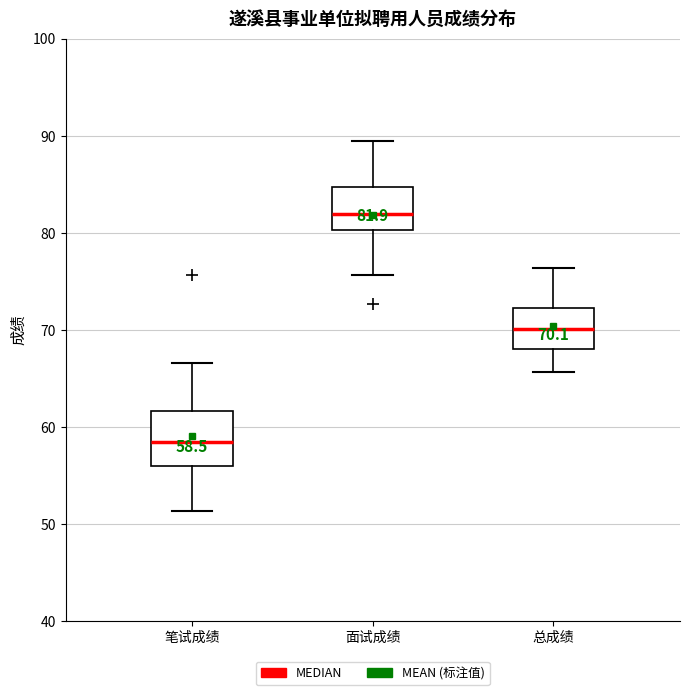

Which box's median line is the lowest?

笔试成绩